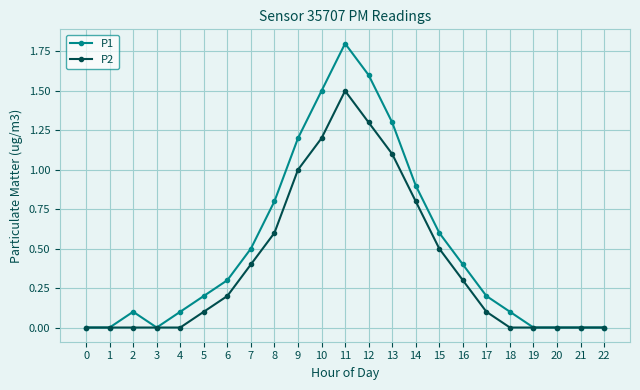

What is the highest value of the P1 series?

1.8